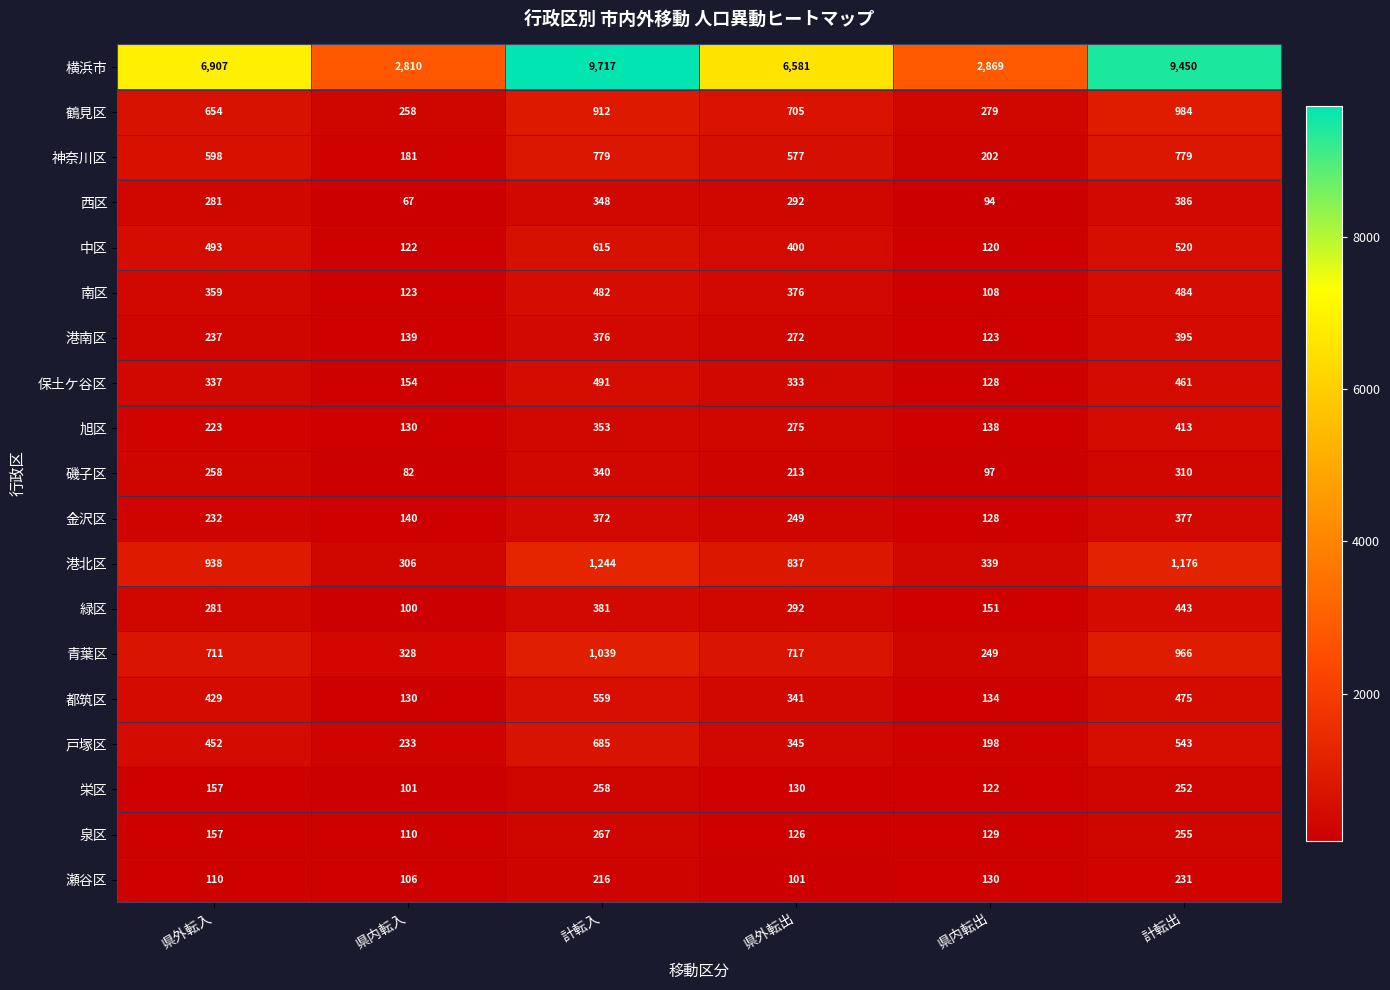

What is the smallest value displayed?

67